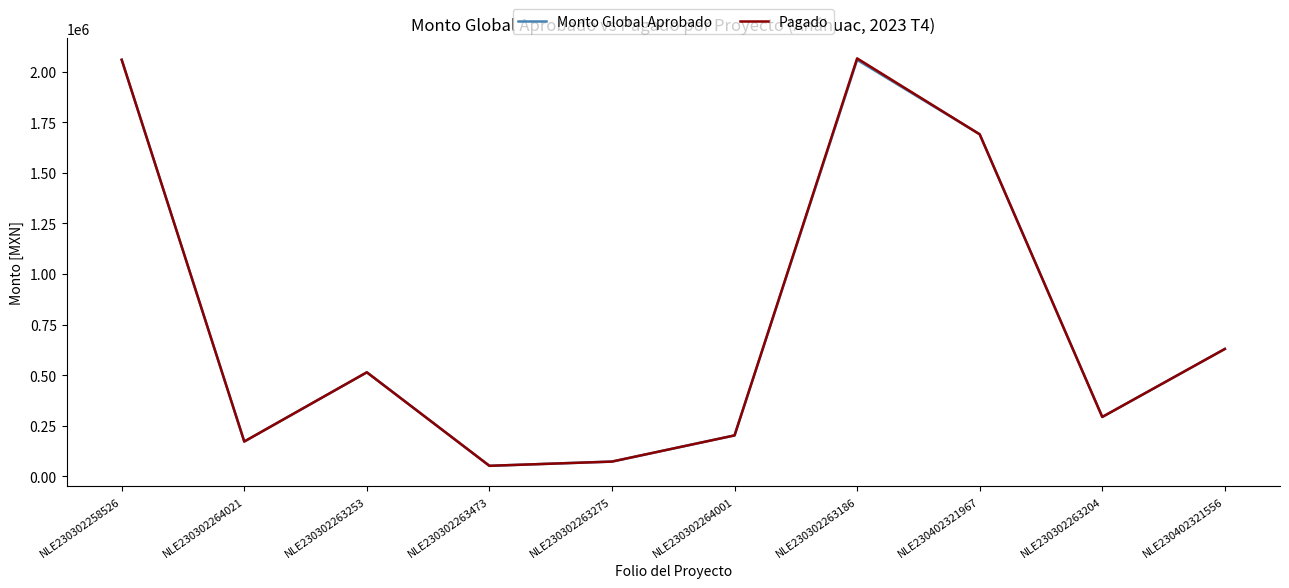

Is the value of Pagado at NLE230302258526 greater than the value of Monto Global Aprobado at NLE230402321967?

Yes